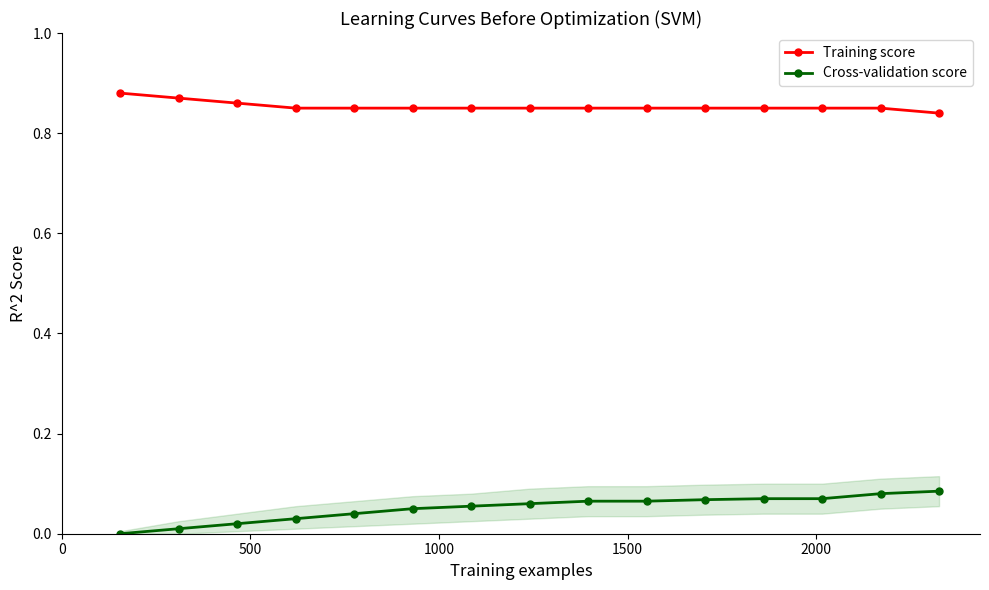

True or false: Training score and Cross-validation score cross at least once.

False